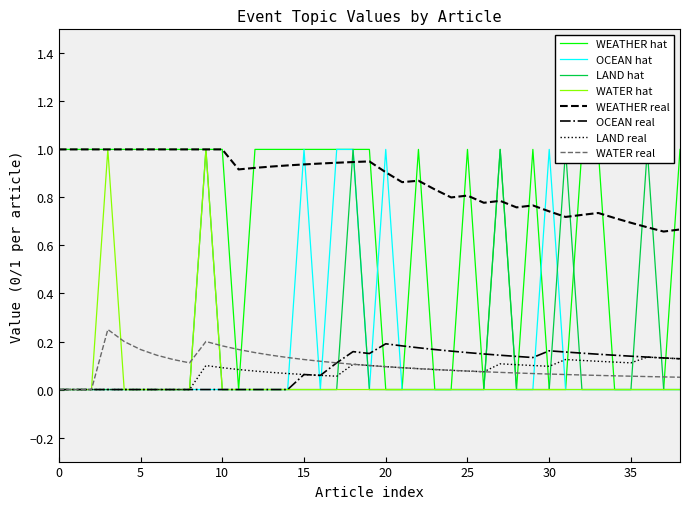

What is the greatest value displayed?

1